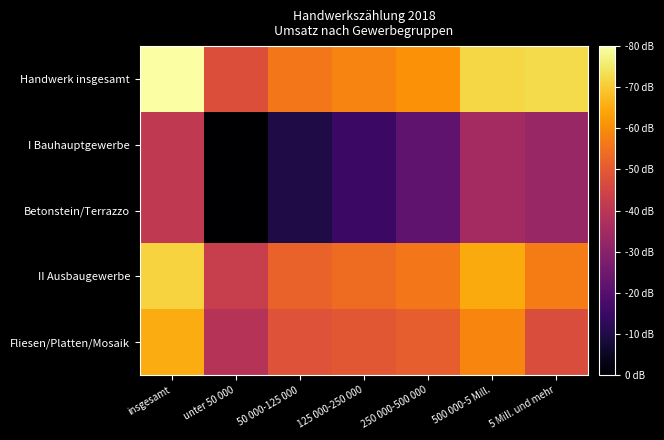

Reading left to right, transcribe all the data shown in this chart.

Handwerk insgesamt: insgesamt=1.0	unter 50 000=0.6	50 000-125 000=0.7	125 000-250 000=0.7	250 000-500 000=0.8	500 000-5 Mill.=0.9	5 Mill. und mehr=0.9
I Bauhauptgewerbe: insgesamt=0.5	unter 50 000=0.0	50 000-125 000=0.1	125 000-250 000=0.2	250 000-500 000=0.3	500 000-5 Mill.=0.4	5 Mill. und mehr=0.4
Betonstein/Terrazzo: insgesamt=0.5	unter 50 000=0.0	50 000-125 000=0.1	125 000-250 000=0.2	250 000-500 000=0.3	500 000-5 Mill.=0.4	5 Mill. und mehr=0.4
II Ausbaugewerbe: insgesamt=0.9	unter 50 000=0.5	50 000-125 000=0.7	125 000-250 000=0.7	250 000-500 000=0.7	500 000-5 Mill.=0.8	5 Mill. und mehr=0.7
Fliesen/Platten/Mosaik: insgesamt=0.8	unter 50 000=0.5	50 000-125 000=0.6	125 000-250 000=0.6	250 000-500 000=0.6	500 000-5 Mill.=0.7	5 Mill. und mehr=0.6